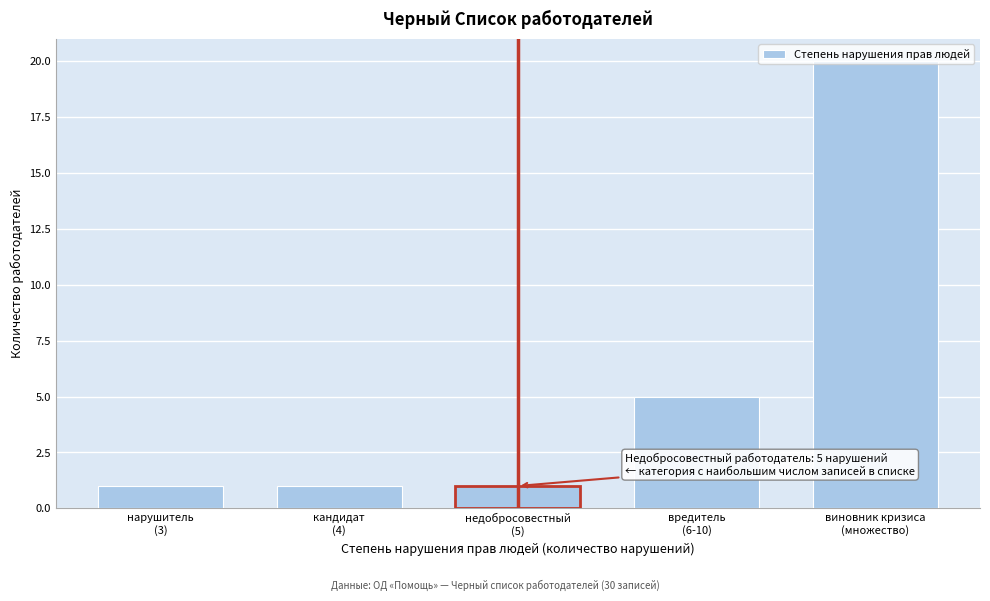

What is the difference between the maximum and minimum values?

19